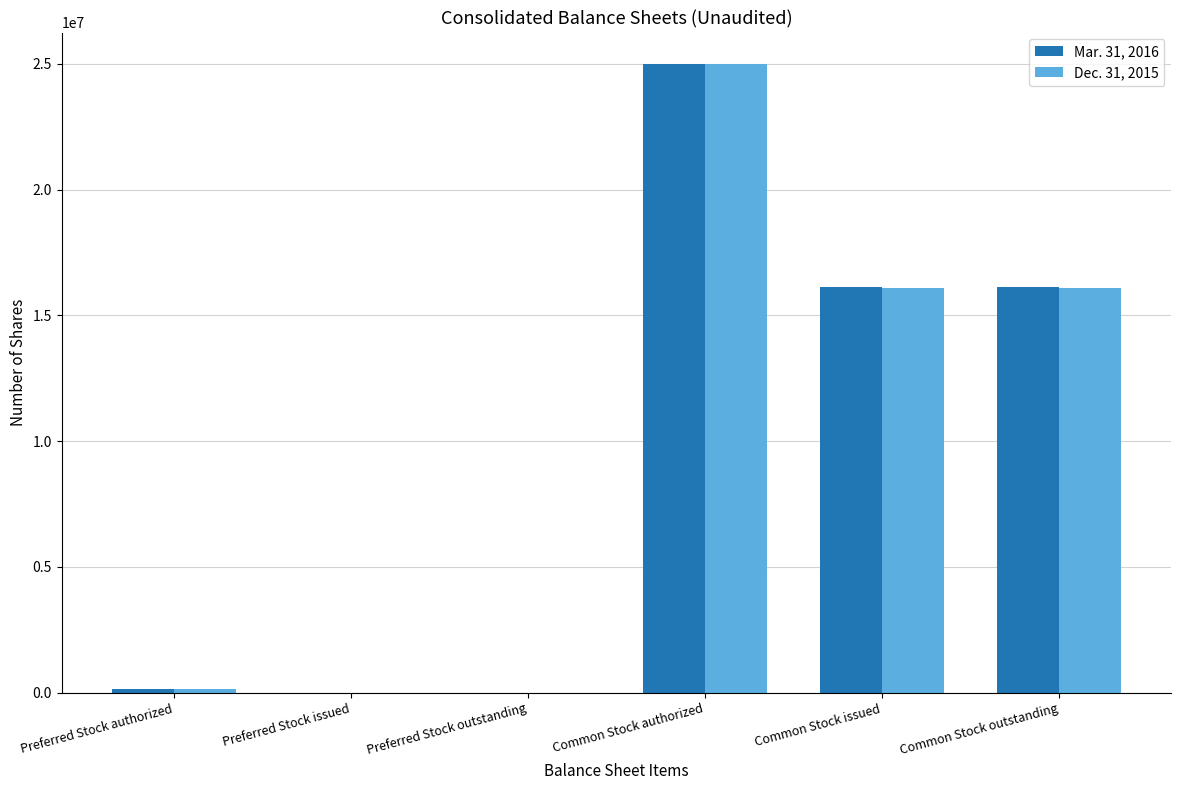

What are all the series names shown in the legend?

Mar. 31, 2016, Dec. 31, 2015